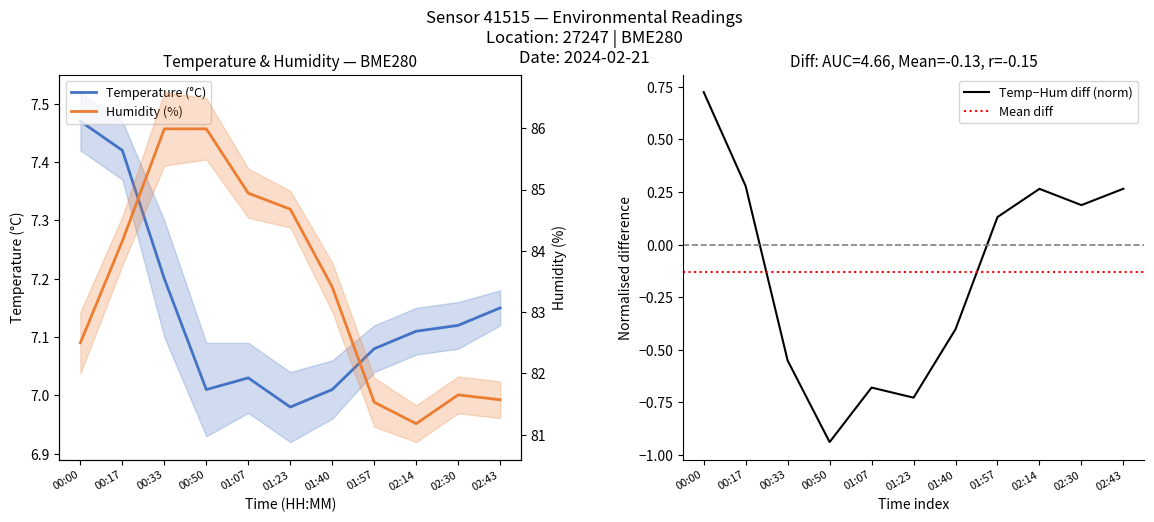

What position from the left is 00:50?

4